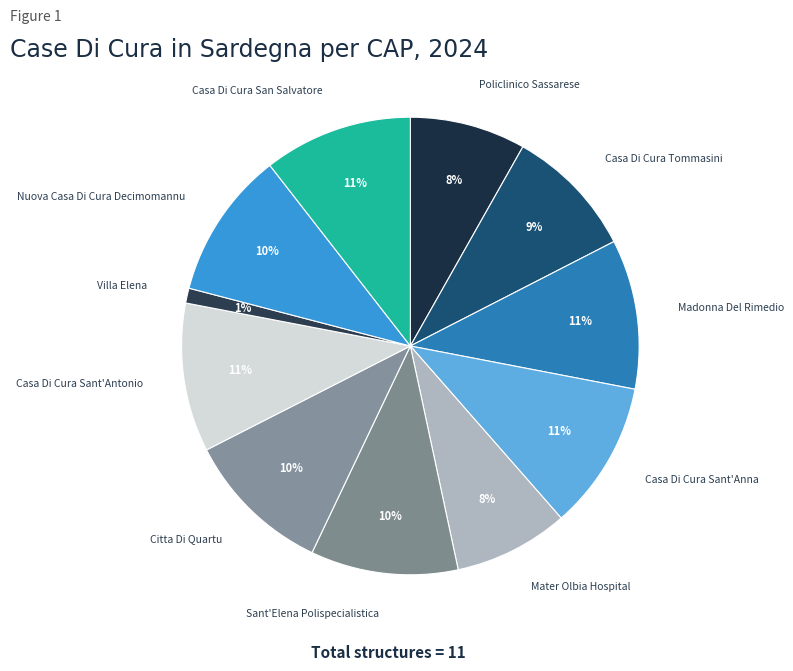

Approximately how many times larger is the value at Policlinico Sassarese compared to Citta Di Quartu?

0.8